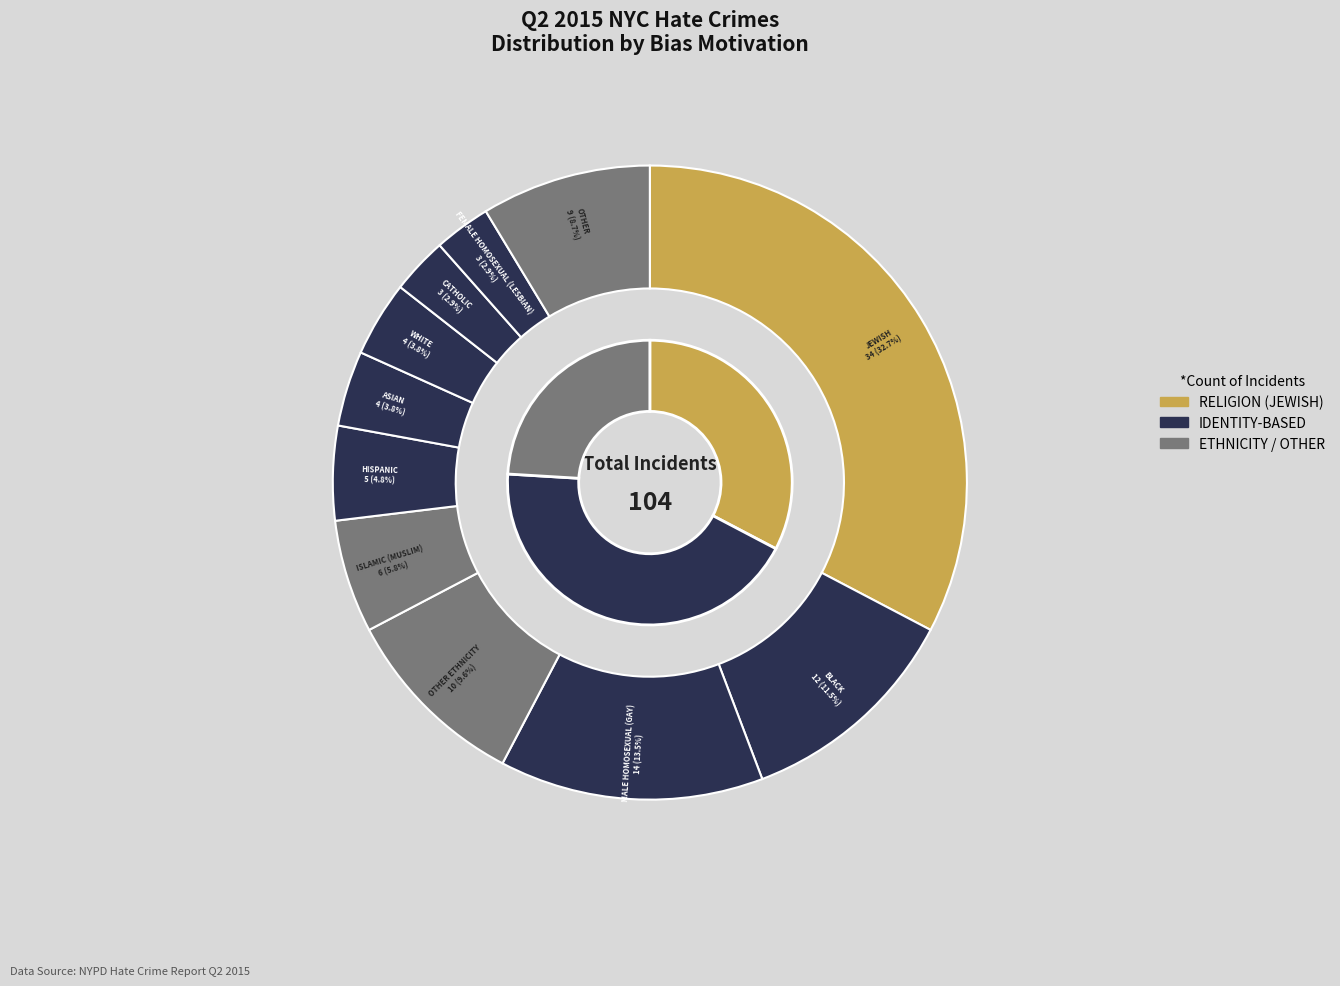

Which category has the smallest portion of the pie?

ANTI-CATHOLIC